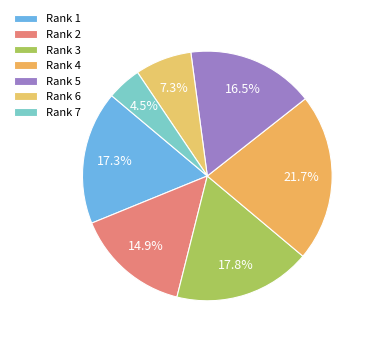

Count the number of slices in the pie.

7